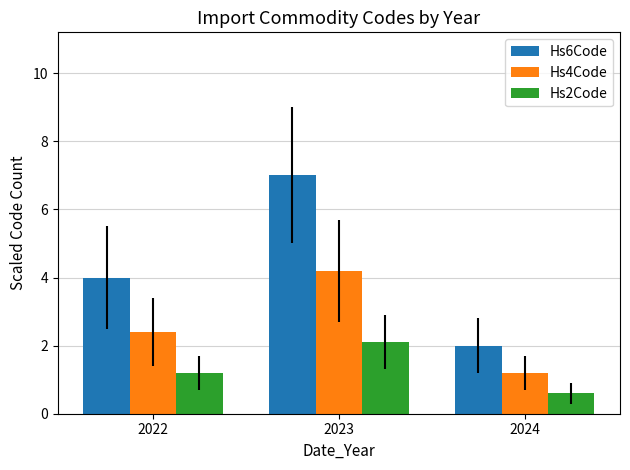

What is the spread (max minus min) of values at 2023?

4.9